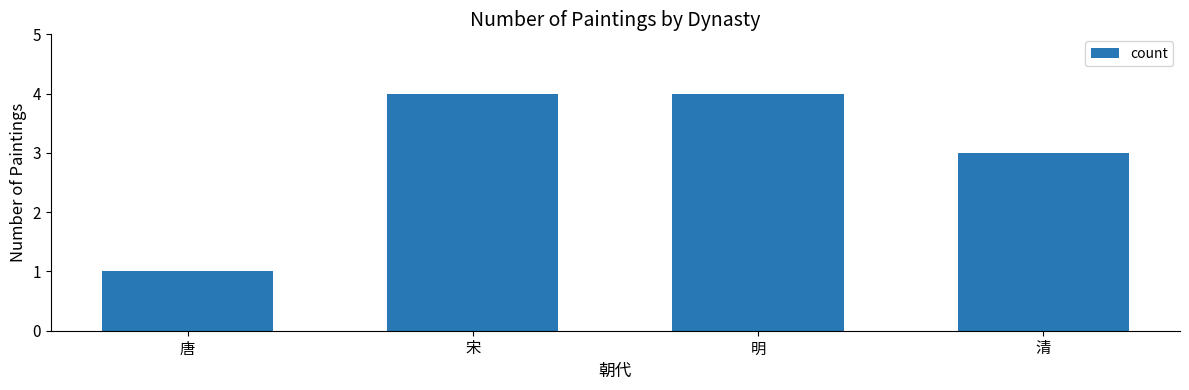

What is the sum of all values?

12